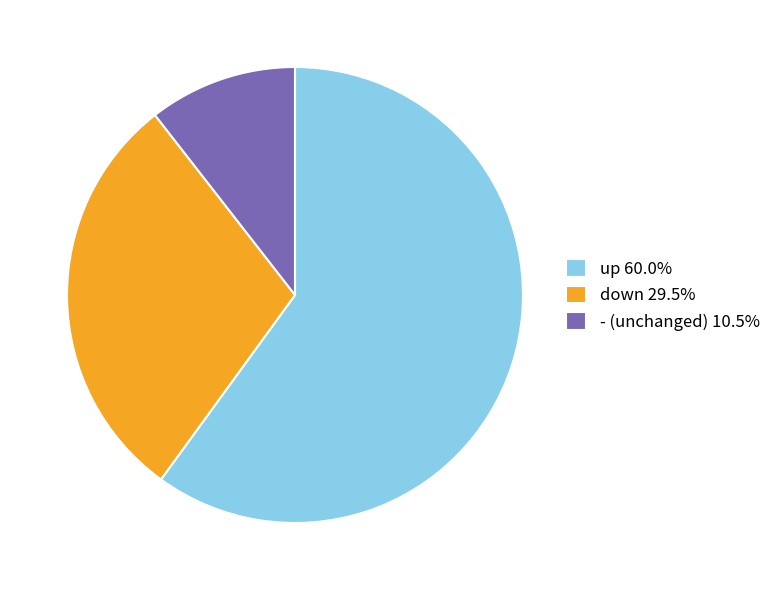

Approximately how many times larger is the value at up 60.0% compared to down 29.5%?

2.0